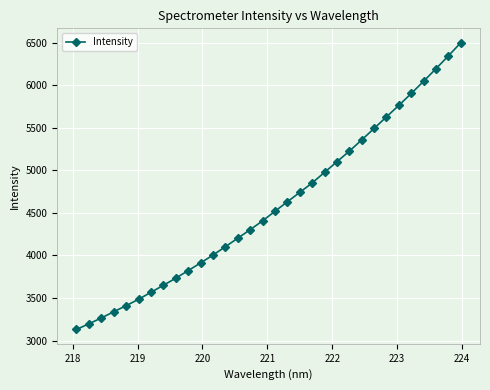

What is the maximum value shown in the chart?

6498.3